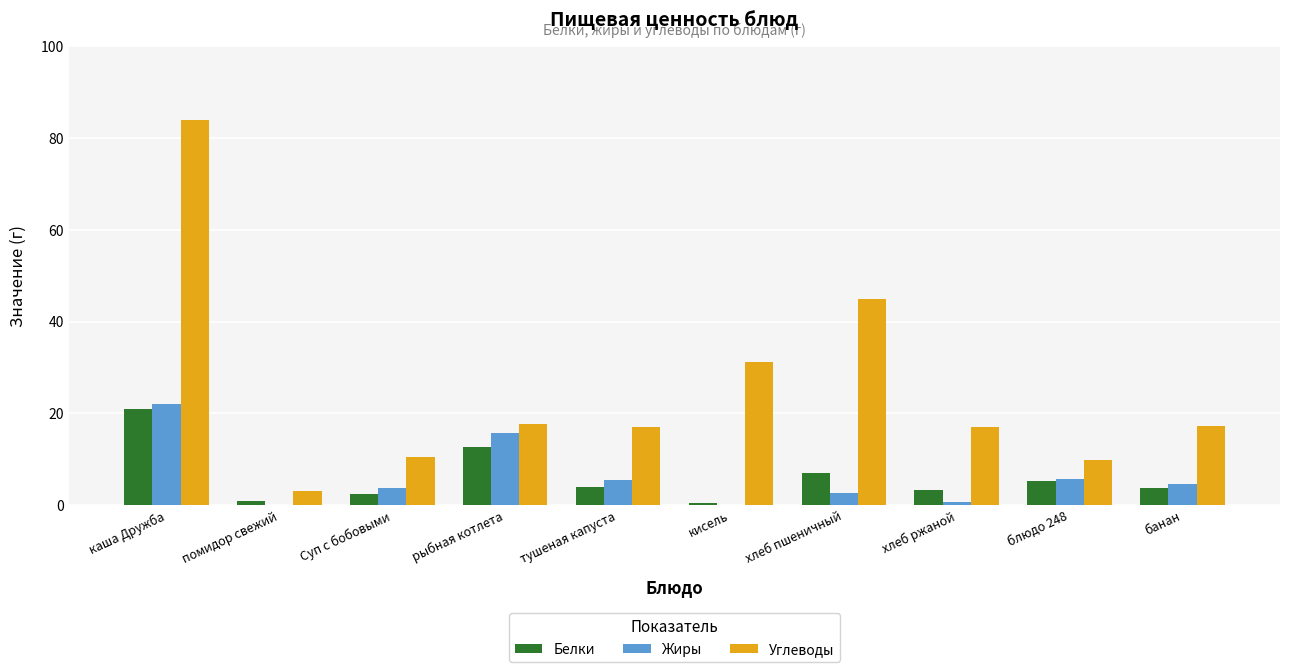

Is the value of Углеводы at блюдо 248 greater than the value of Жиры at Суп с бобовыми?

Yes